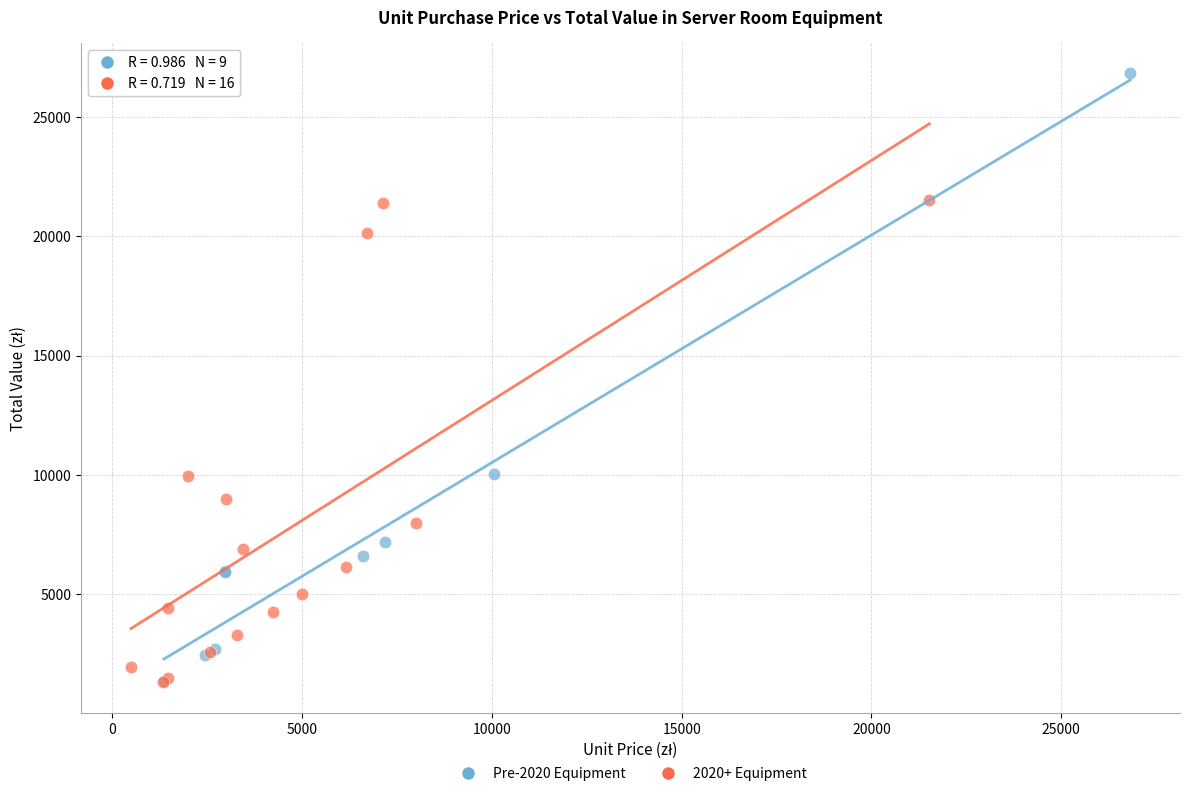

Which series has the widest spread of Y values?

Pre-2020 Equipment